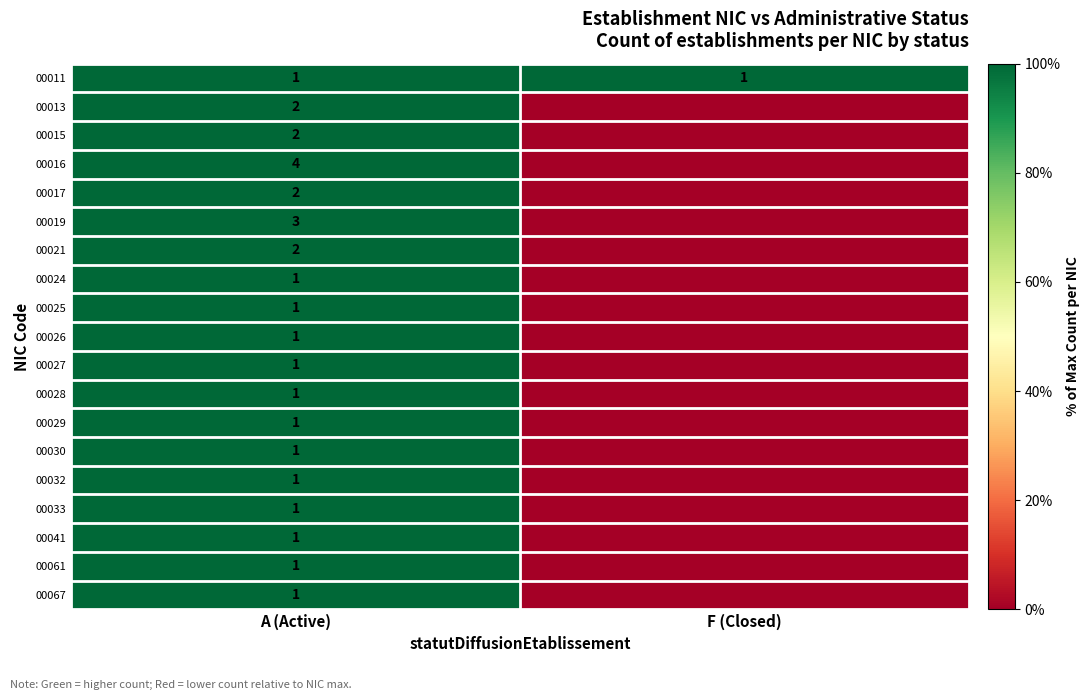

The value of 00019 at F (Closed) is 0. True or false?

True